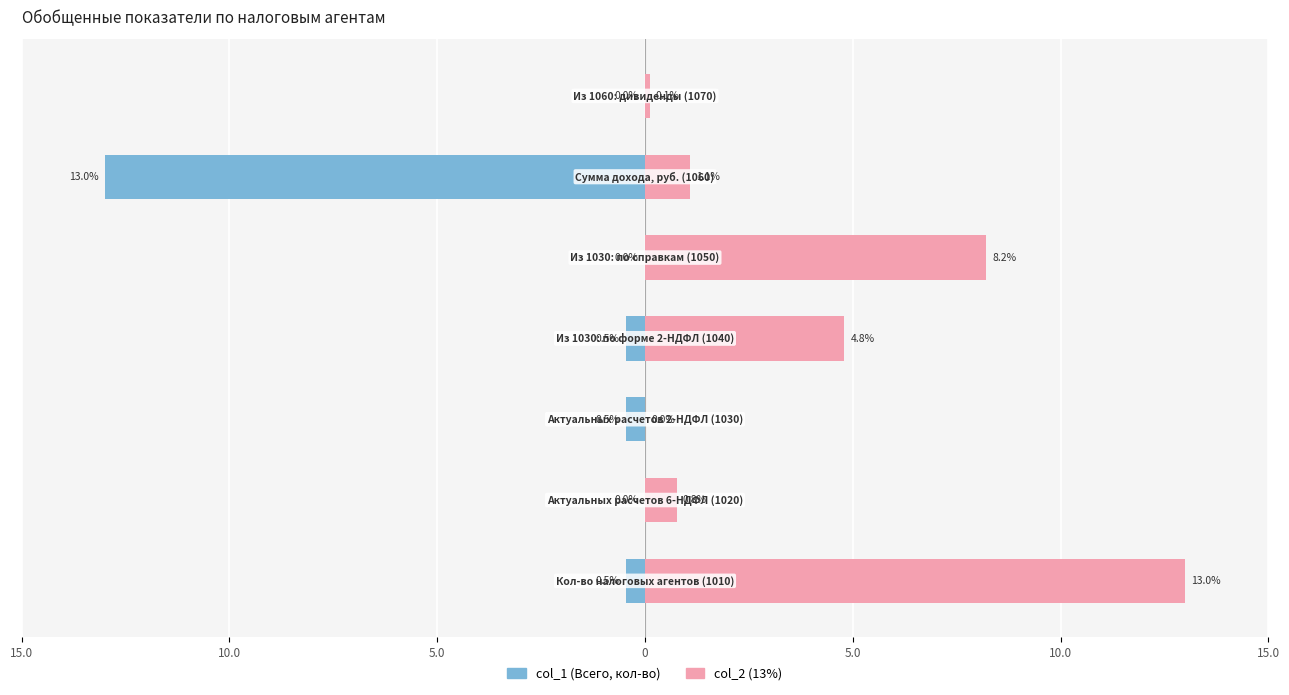

What is the difference between the highest and lowest values at 10.0?

0.8